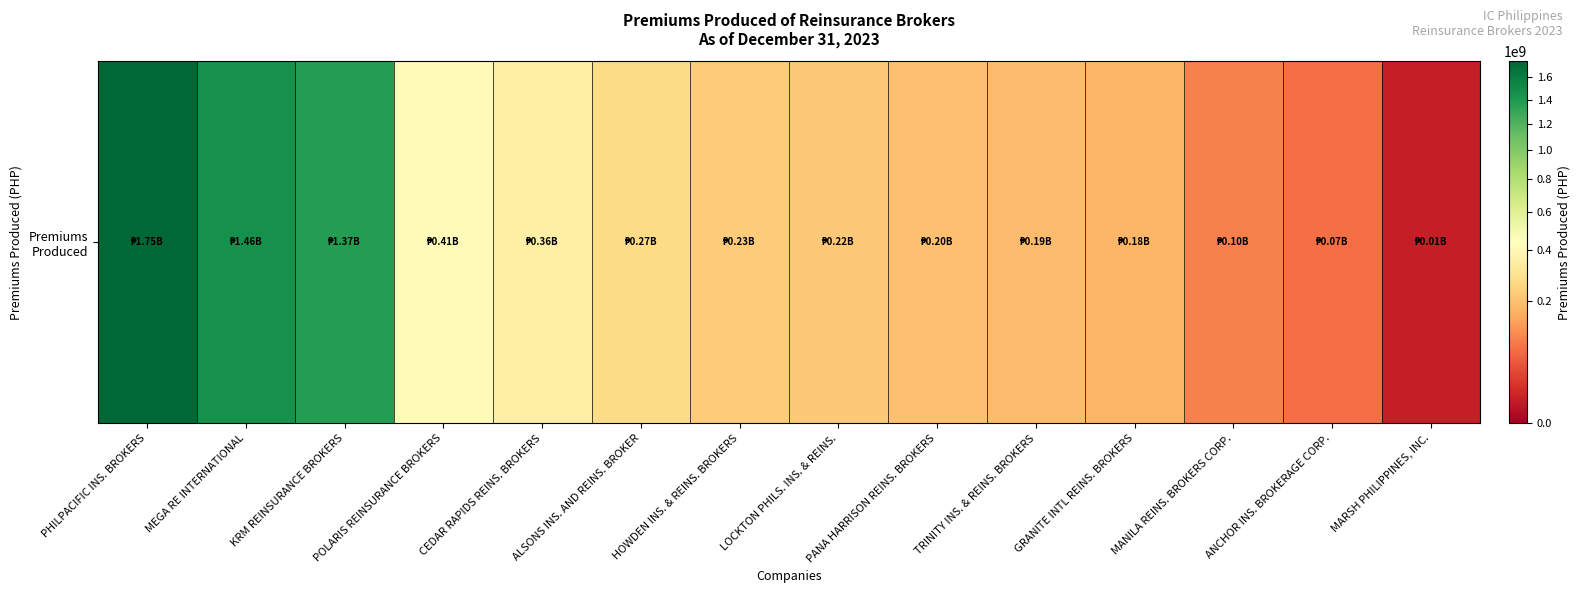

Rank the categories by value from lowest to highest.

MARSH PHILIPPINES, INC., ANCHOR INS. BROKERAGE CORP., MANILA REINS. BROKERS CORP., GRANITE INTL REINS. BROKERS, TRINITY INS. & REINS. BROKERS, PANA HARRISON REINS. BROKERS, LOCKTON PHILS. INS. & REINS., HOWDEN INS. & REINS. BROKERS, ALSONS INS. AND REINS. BROKER, CEDAR RAPIDS REINS. BROKERS, POLARIS REINSURANCE BROKERS, KRM REINSURANCE BROKERS, MEGA RE INTERNATIONAL, PHILPACIFIC INS. BROKERS